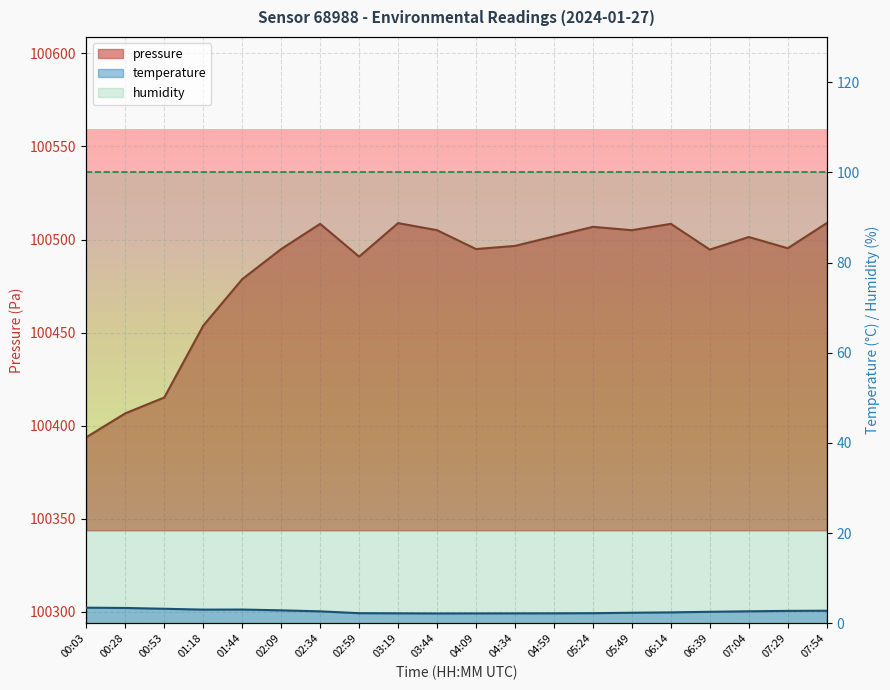

How many interior local peaks does the pressure series have?

5